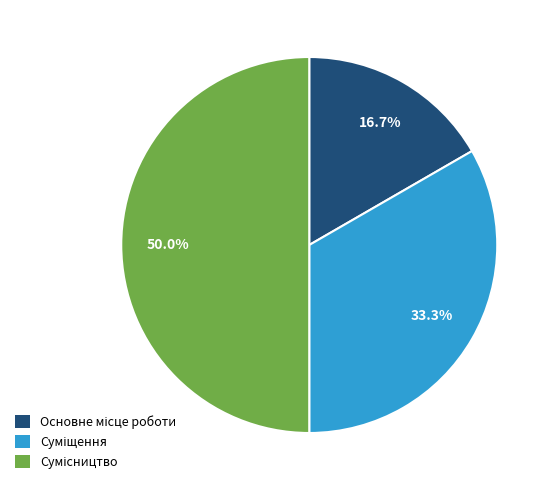

How many slices are in this pie chart?

3